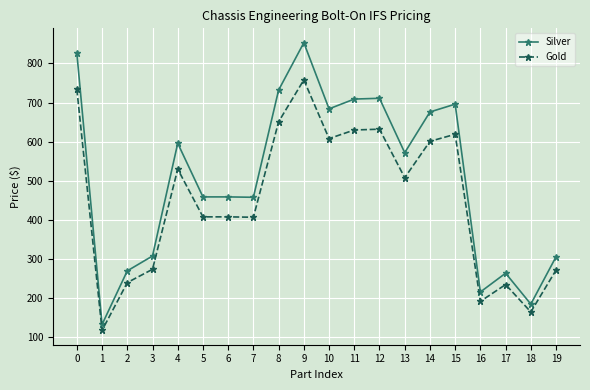

Which series has the widest spread of values?

Silver